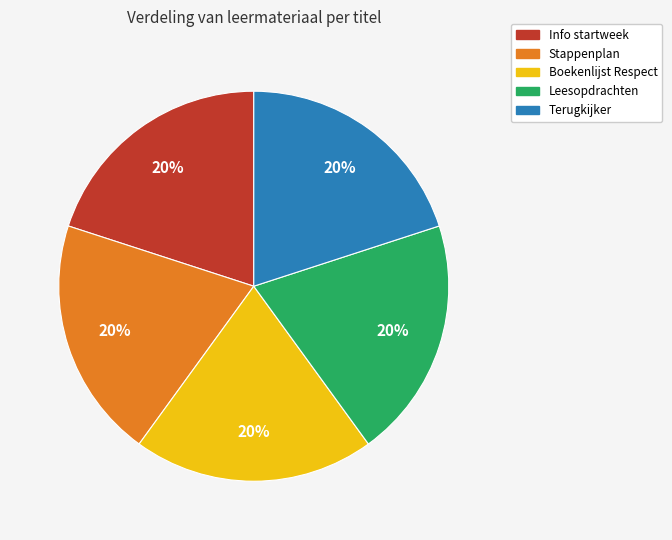

True or false: Leesopdrachten accounts for 34% of the total.

False